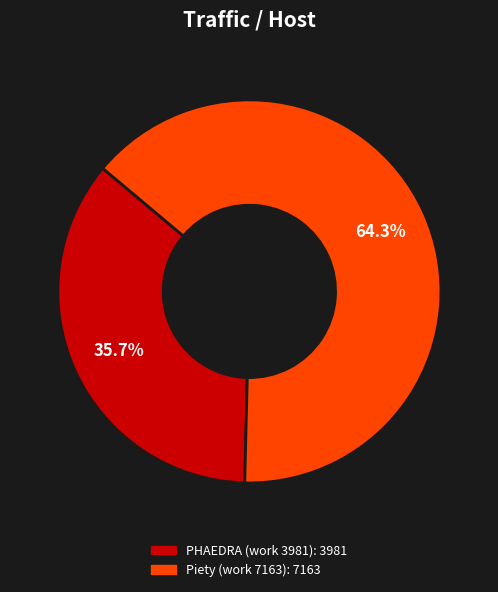

Rank the categories by value from highest to lowest.

Piety (work 7163), PHAEDRA (work 3981)